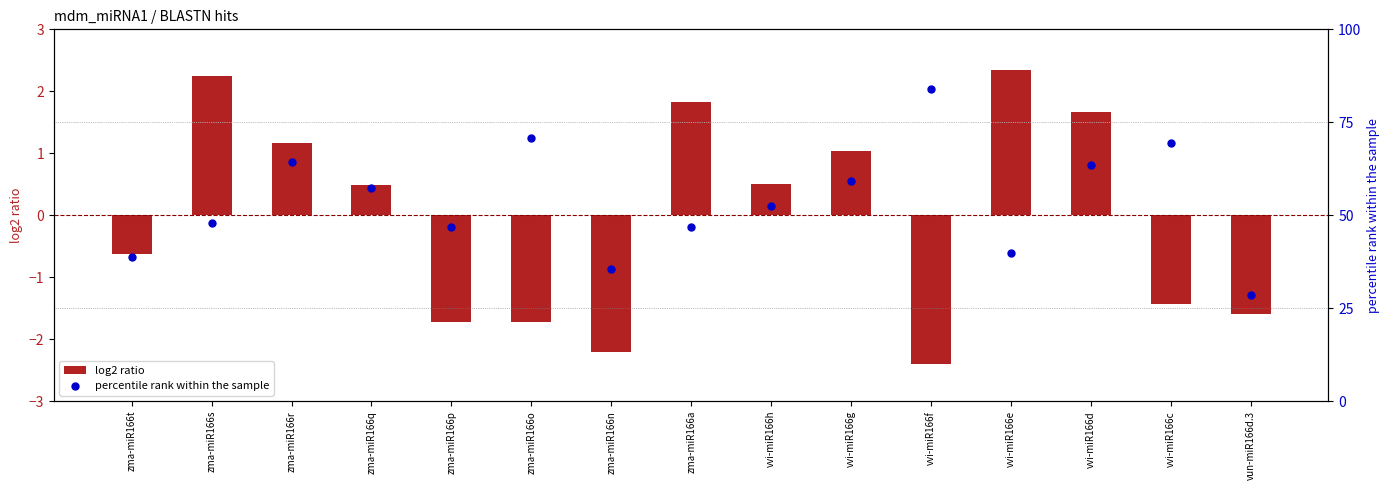

Which series reaches the maximum Y coordinate?

percentile rank within the sample